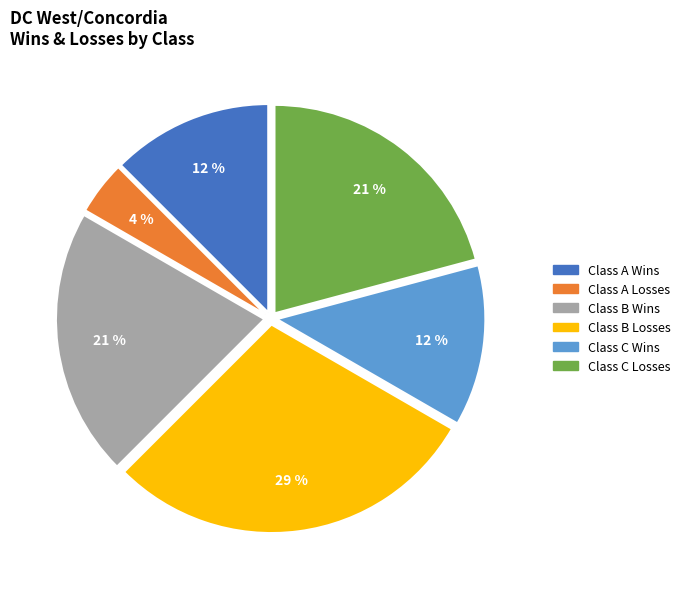

To the nearest percent, what is the difference between the largest and smallest slice percentages?

25%